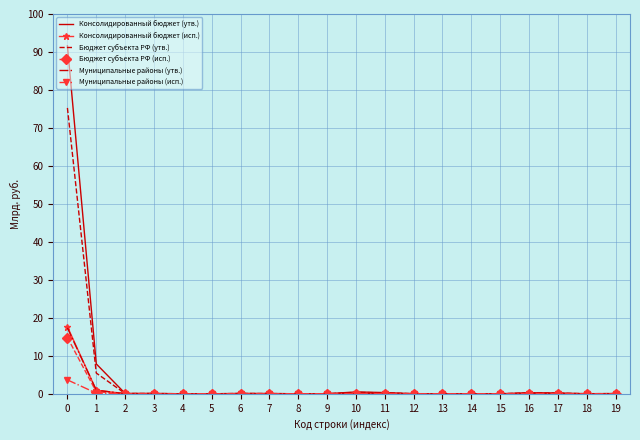

Between 0 and 3, which series saw the biggest shift?

Консолидированный бюджет (утв.)